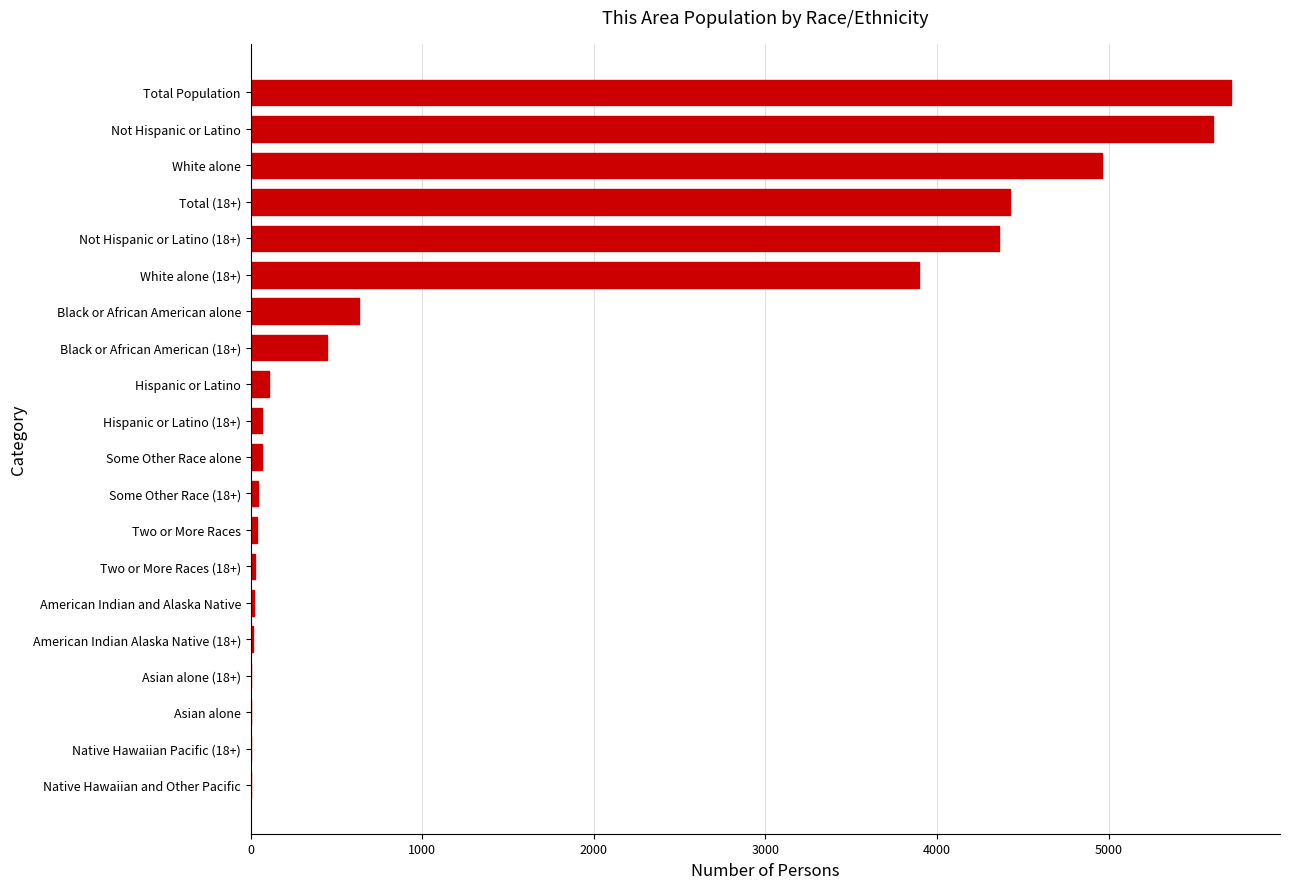

What is the greatest value displayed?

5713